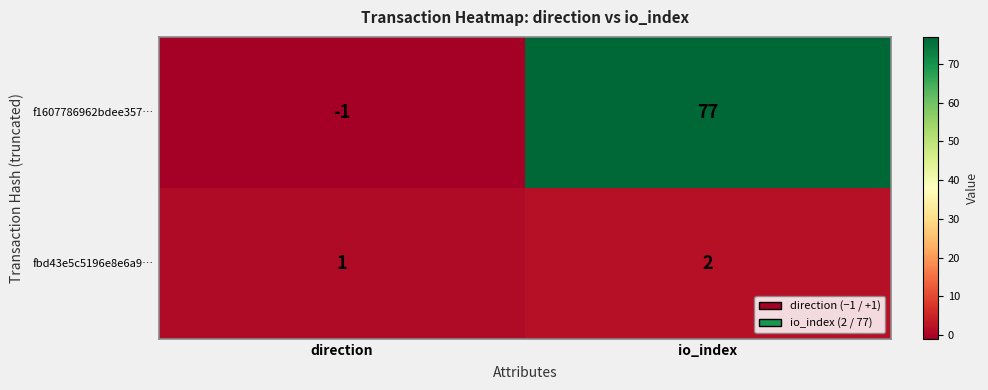

At which category does the chart reach its peak across all series?

io_index